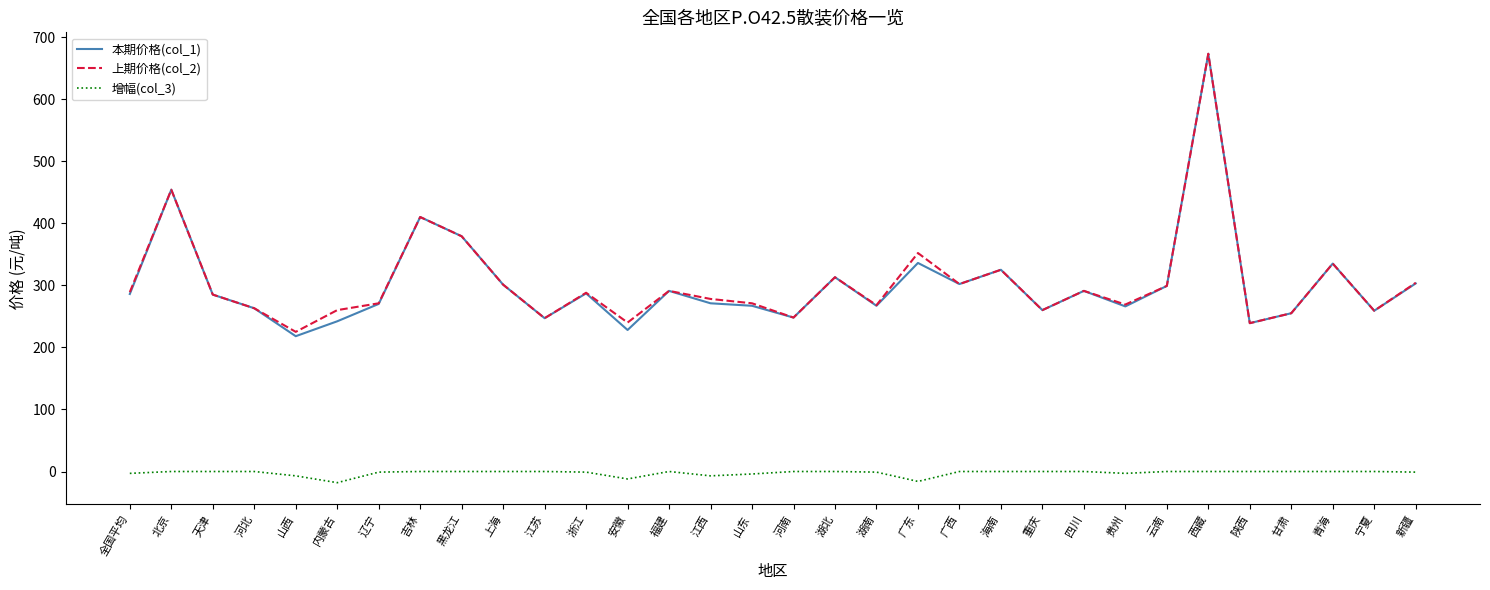

Which category has the lowest value in the 本期价格(col_1) series?

山西